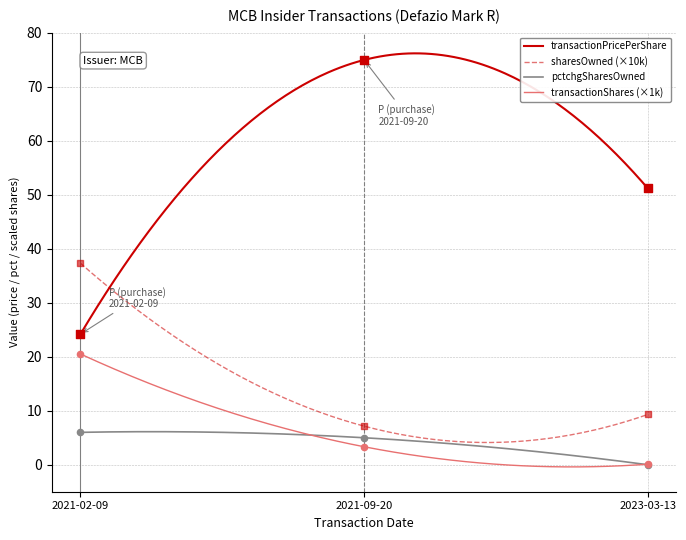

At which category is the sum across all series the highest?

2021-09-20